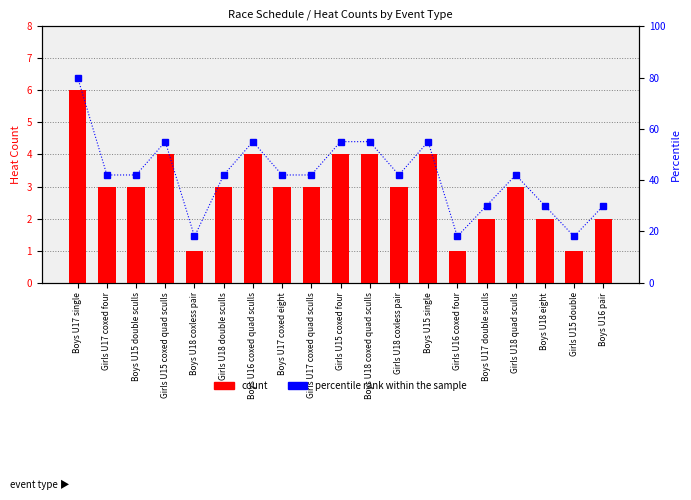

What is the maximum value for count?

6